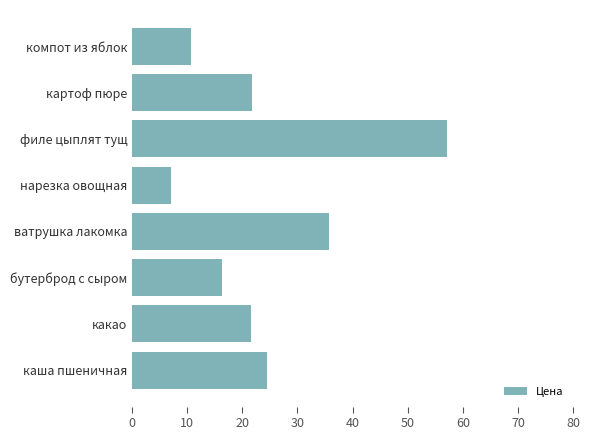

Is it true that the value at каша пшеничная is 24.6?

True